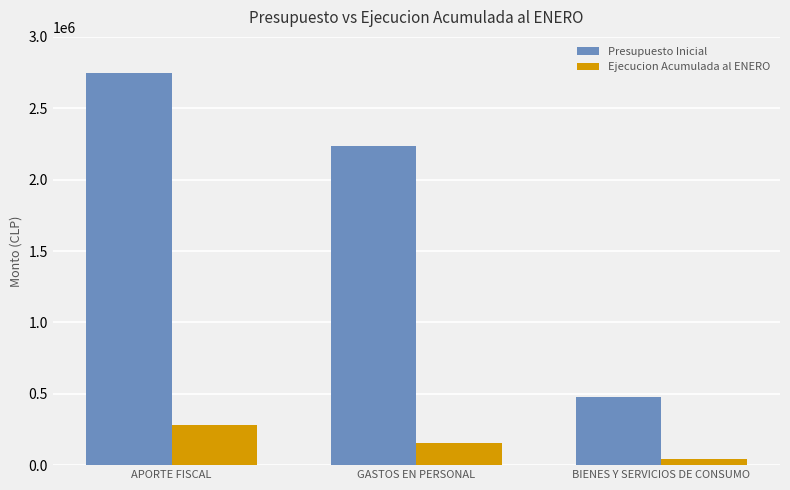

At which label is Presupuesto Inicial closest to 1614407?

GASTOS EN PERSONAL